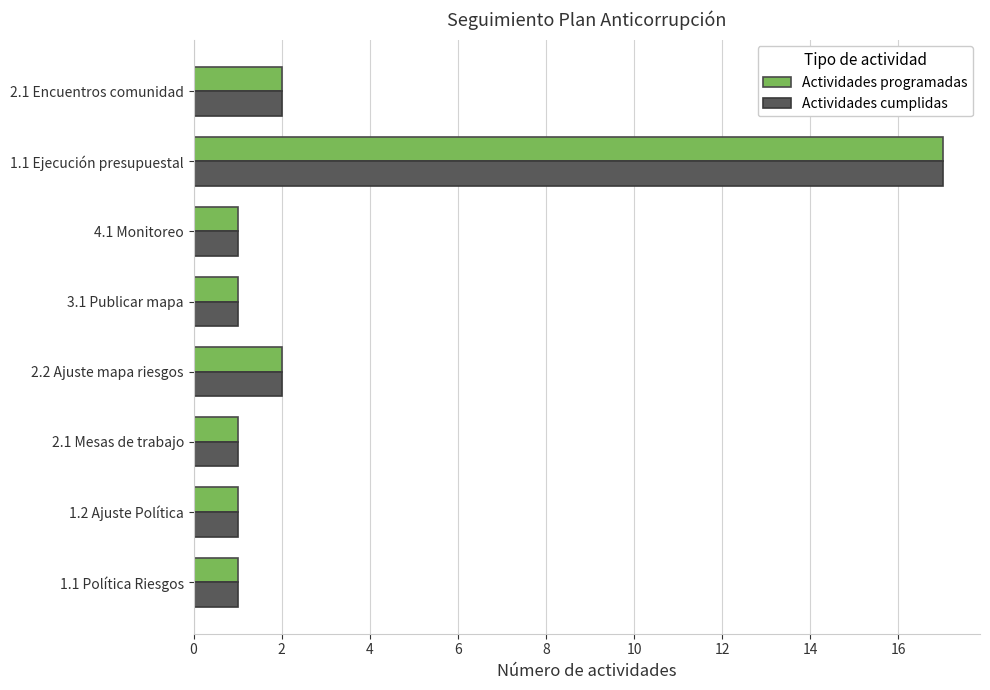

At how many categories does at least one series exceed 3?

1